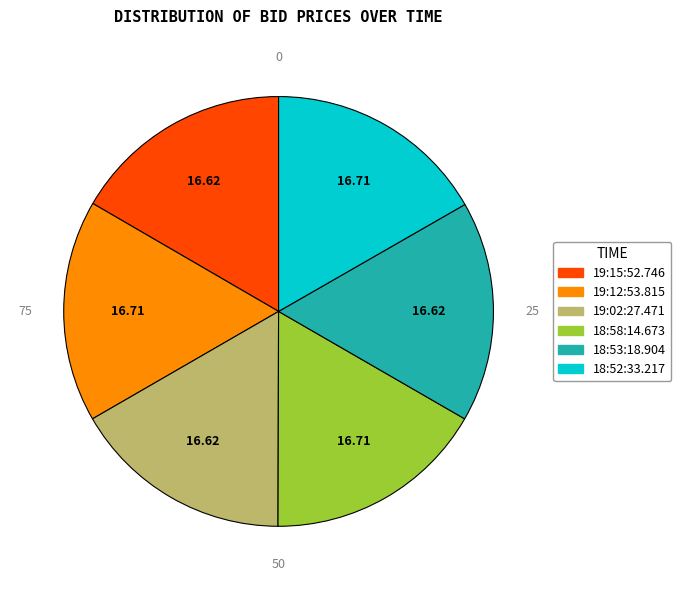

True or false: 18:53:18.904 accounts for 17% of the total.

True